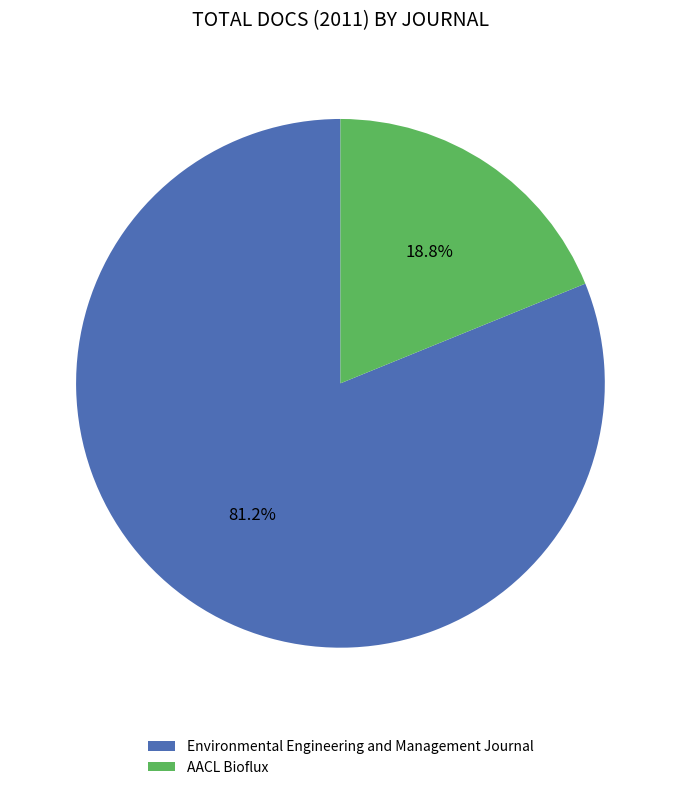

Which slice represents more than half of the pie?

Environmental Engineering and Management Journal